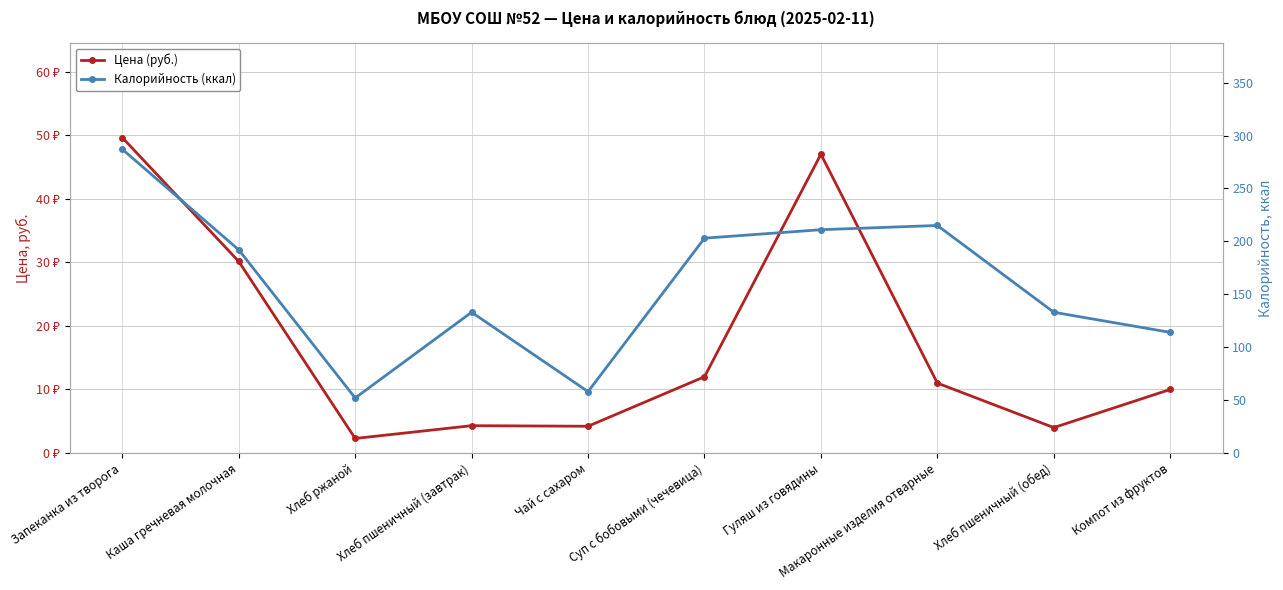

What is the sum of all Калорийность (ккал) values?

1598.0